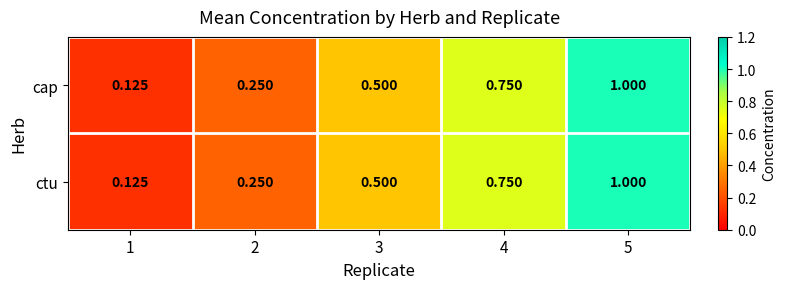

Is the value of cap at 4 greater than the value of ctu at 3?

Yes